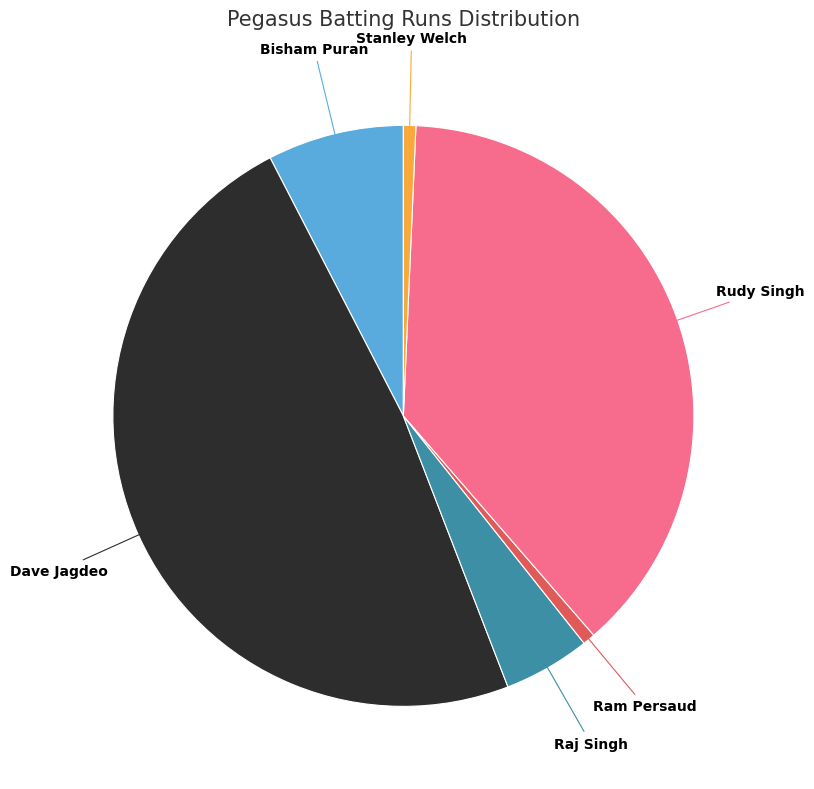

Is there any slice that represents more than half of the pie?

No